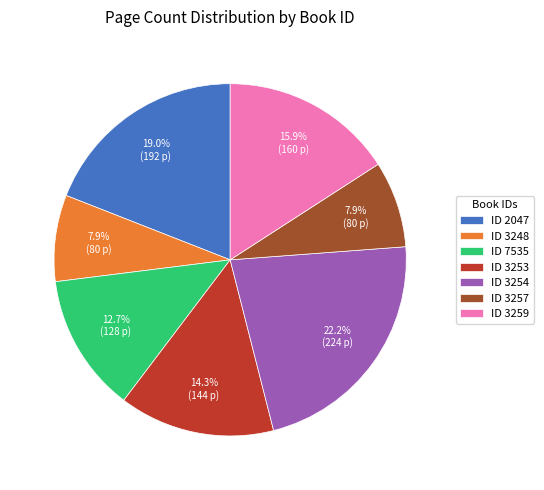

Combined, do ID 3257 and ID 7535 account for over 50%?

No